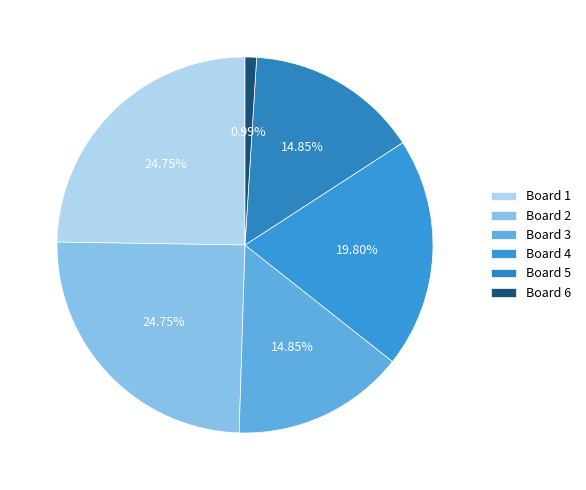

Is it true that Board 2 is 39% of the pie?

False